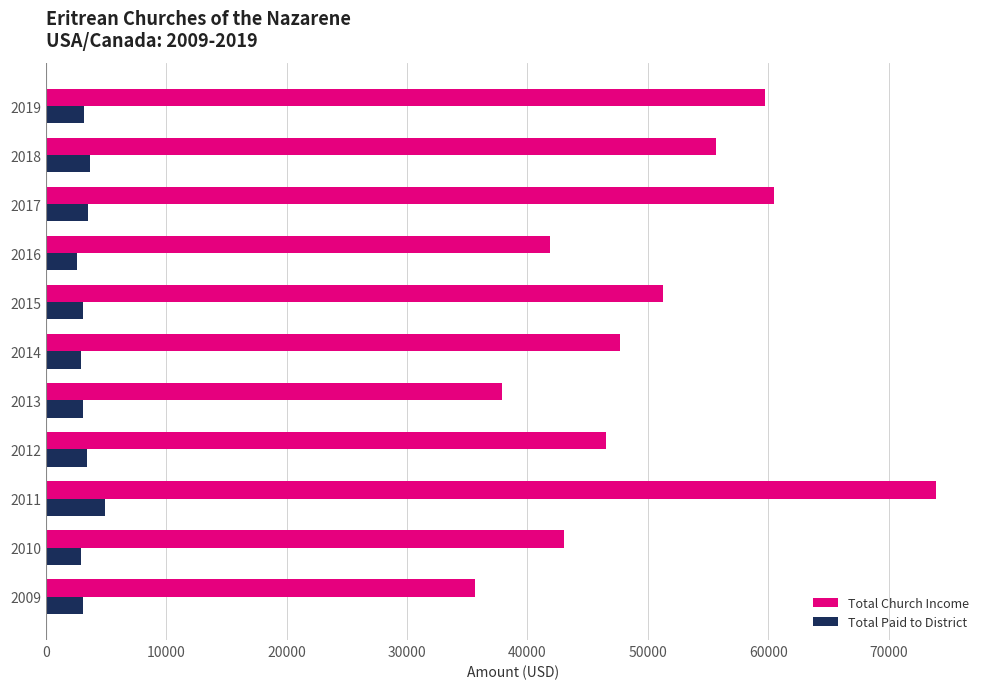

What is the average value of the Total Church Income series?

50336